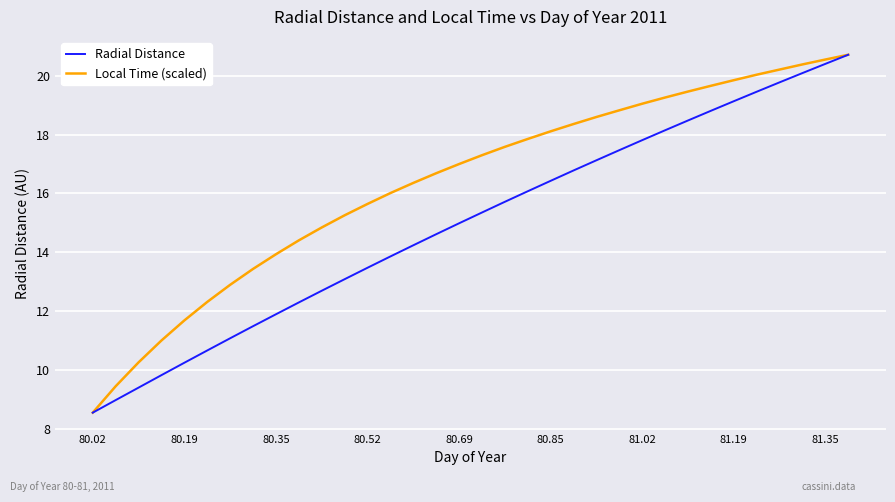

Which series has the largest total across all categories?

Local Time (scaled)